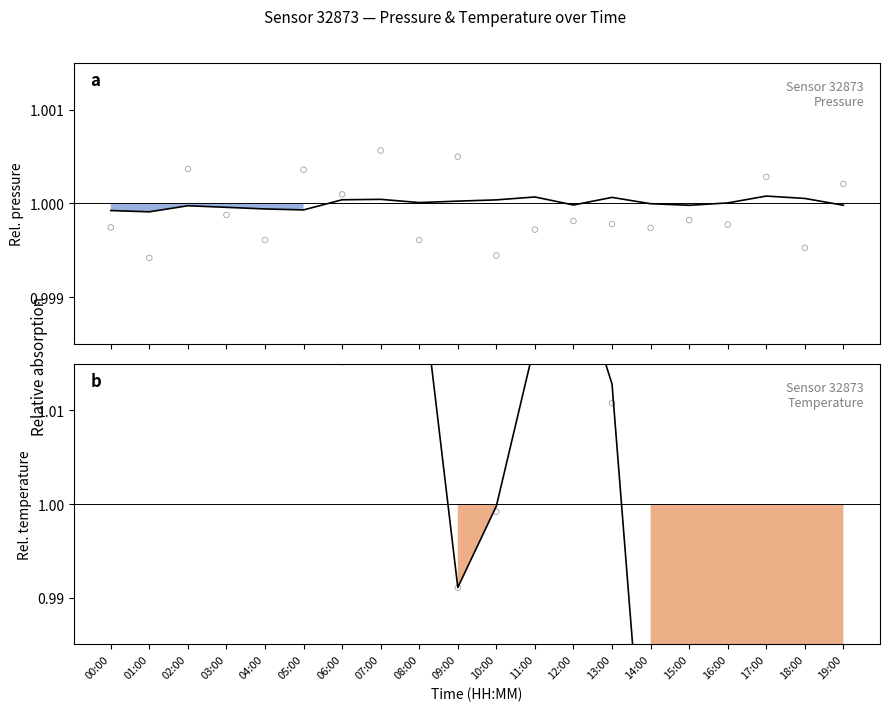

What is the total value across all series at 02:00?

2.0